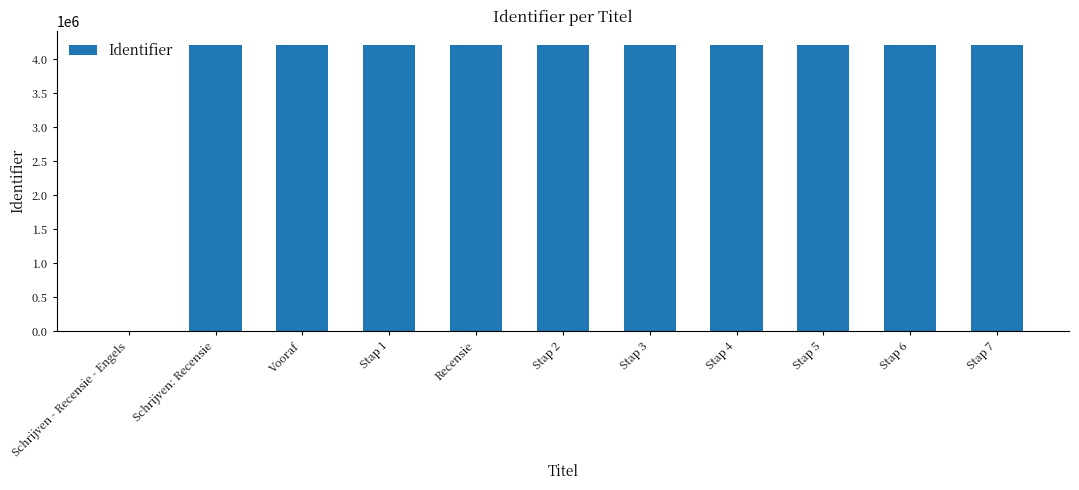

What is the sum of all values?

42114865